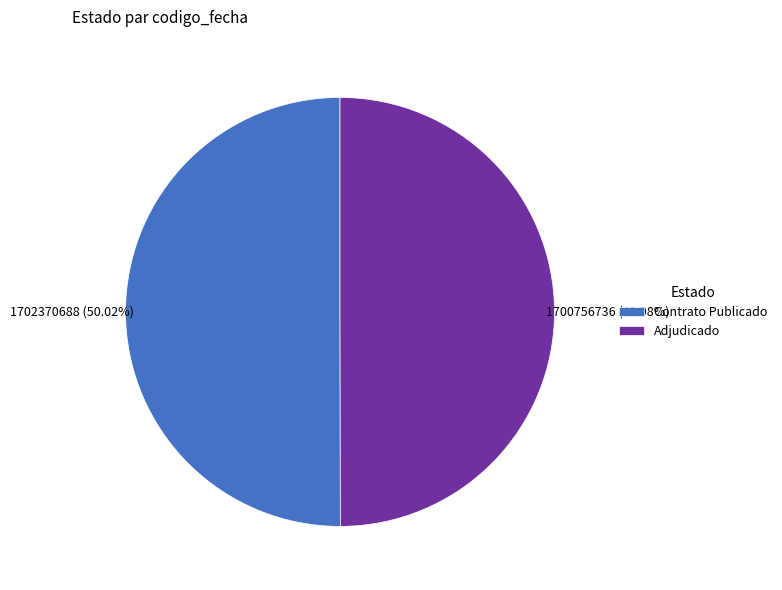

Is there any slice that represents more than half of the pie?

Yes